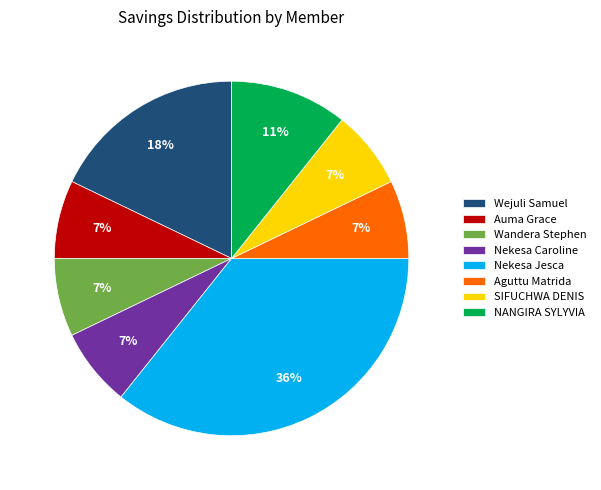

Does any single category account for the majority?

No